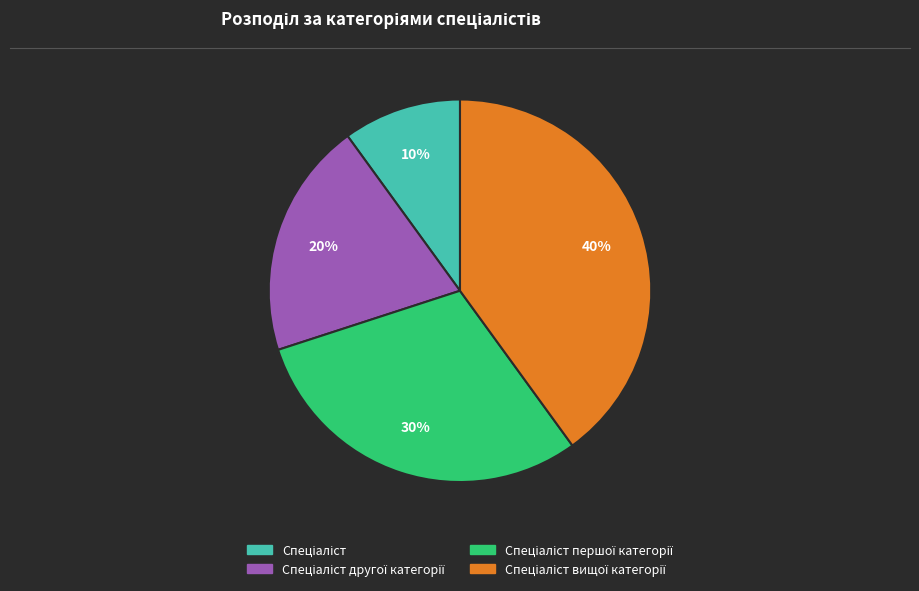

To the nearest percent, what is the average slice percentage?

25%